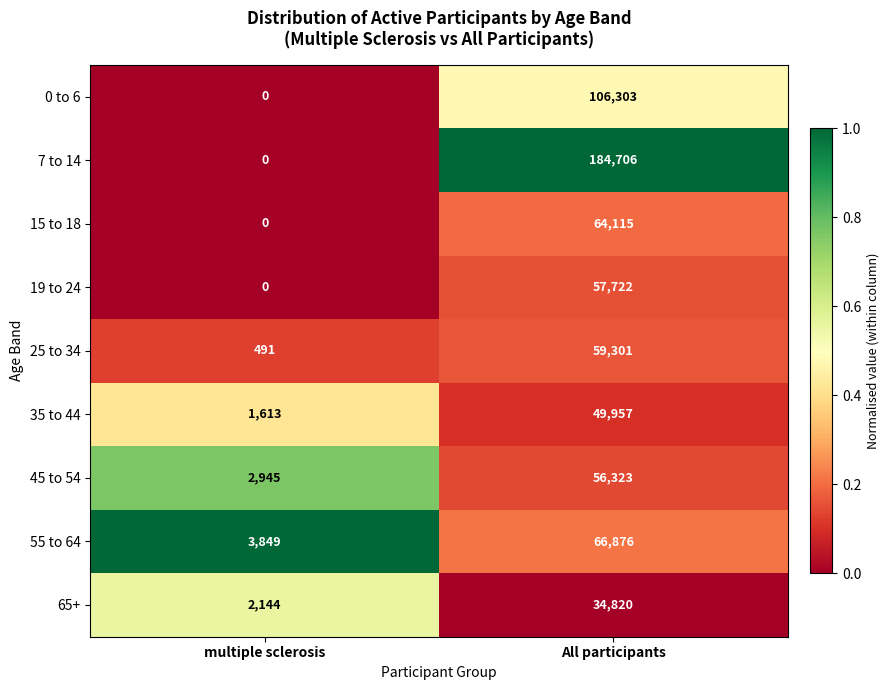

Where is 35 to 44 nearest to the value 25785?

multiple sclerosis